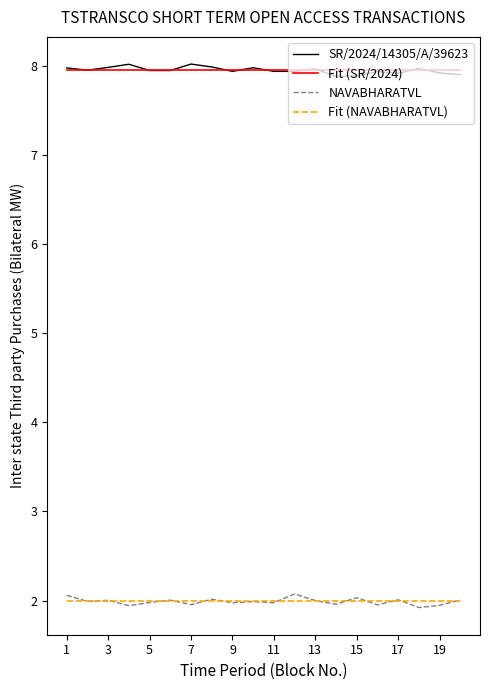

What is the minimum value shown in the chart?

1.9